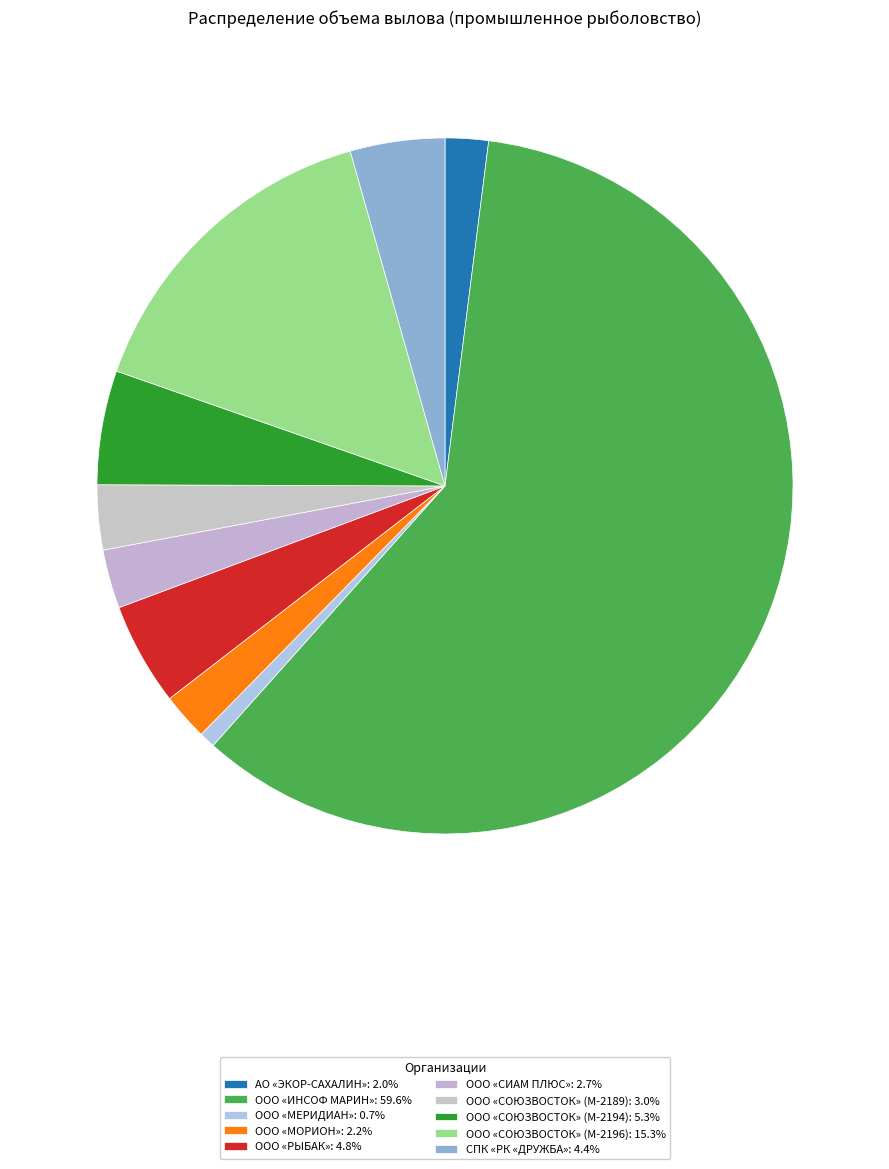

To the nearest percent, what is the combined percentage of ООО «МЕРИДИАН» and ООО «ИНСОФ МАРИН»?

60%